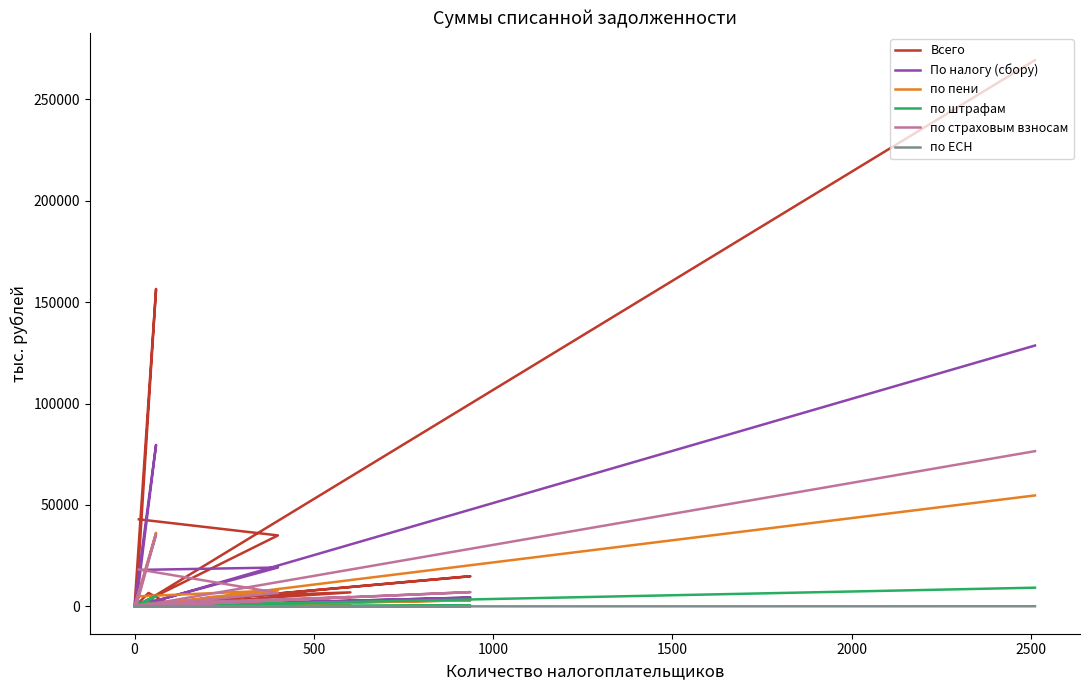

Does the chart have visible grid lines?

No